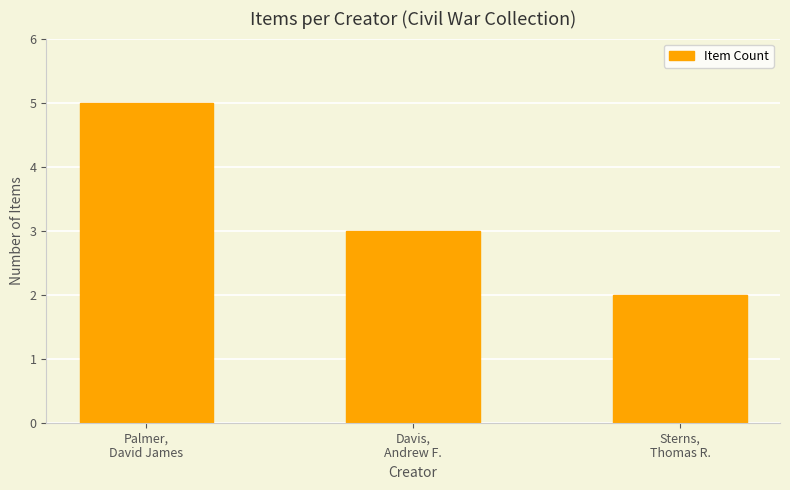

What is the smallest value displayed?

2